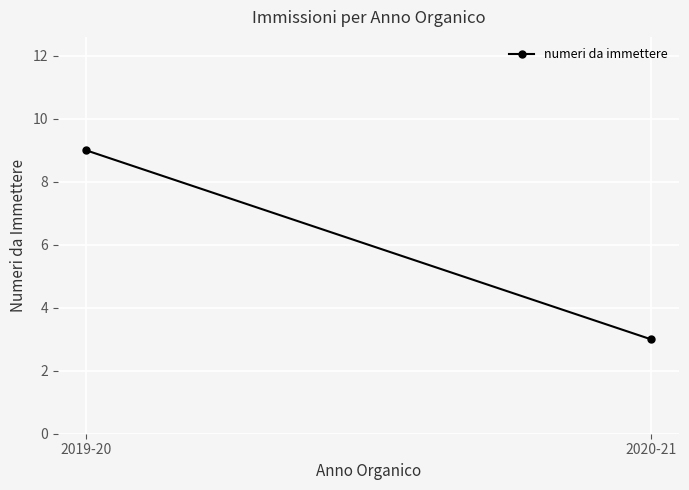

At which label is the value closest to 6?

2019-20